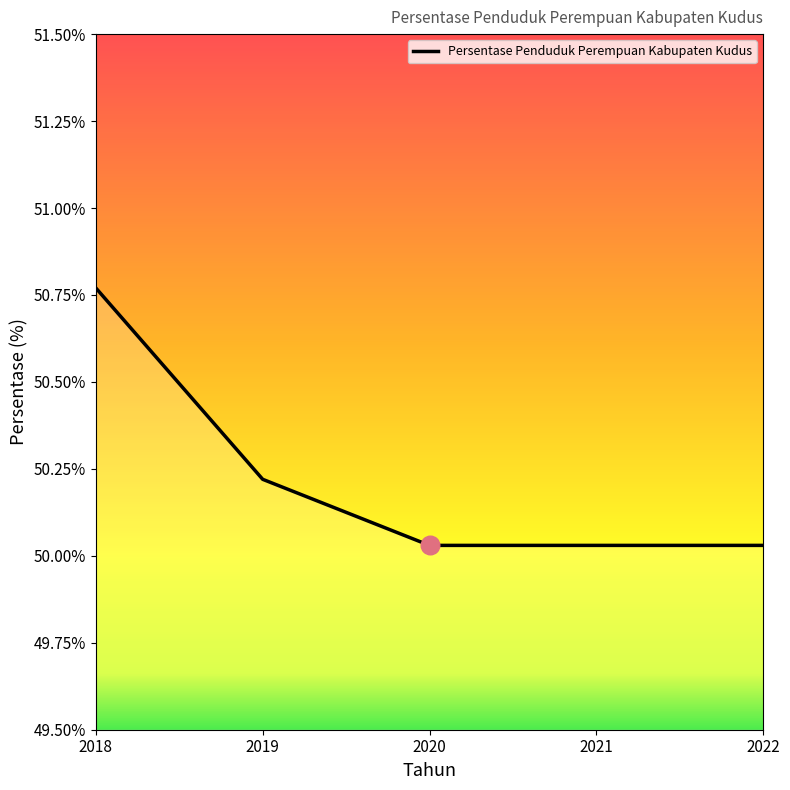

What is the change in value from 2018 to 2021?

-0.7